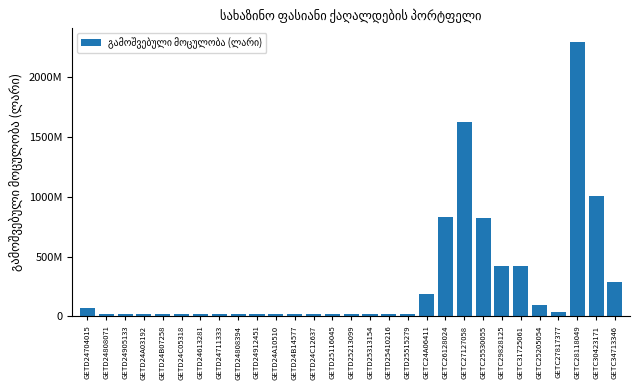

List the labels in order of value, largest first.

GETC28118049, GETC27127058, GETC30423171, GETC26128024, GETC25530055, GETC31725061, GETC29828125, GETC34713346, GETC24A06411, GETC25205054, GETD24704015, GETC27817377, GETD24808071, GETD24905133, GETD24A03192, GETD24B07258, GETD24C05318, GETD24613281, GETD24711333, GETD24808394, GETD24912451, GETD24A10510, GETD24B14577, GETD24C12637, GETD25116045, GETD25213099, GETD25313154, GETD25410216, GETD25515279